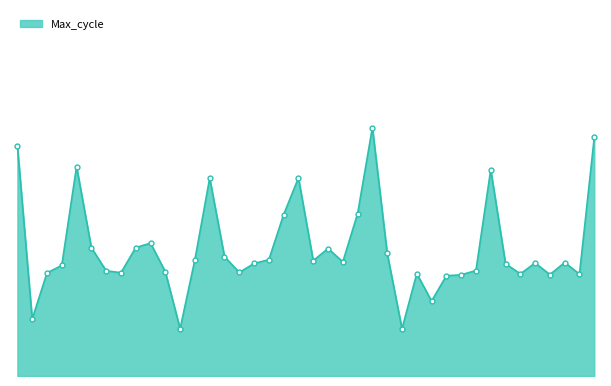

Does the chart display data point markers on the line(s)?

No